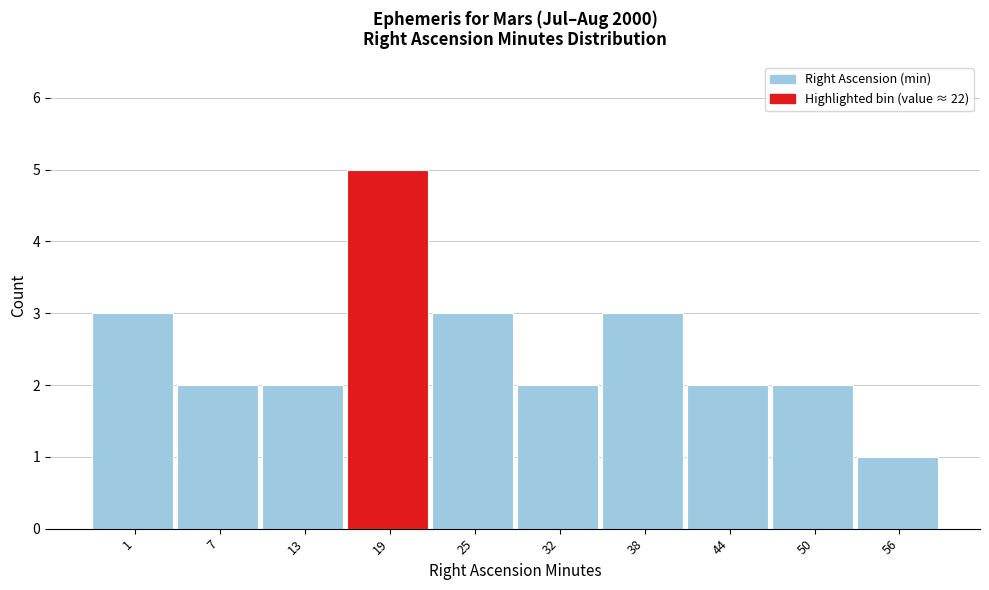

Reading left to right, what are all the values shown in this chart?

3	2	2	5	3	2	3	2	2	1